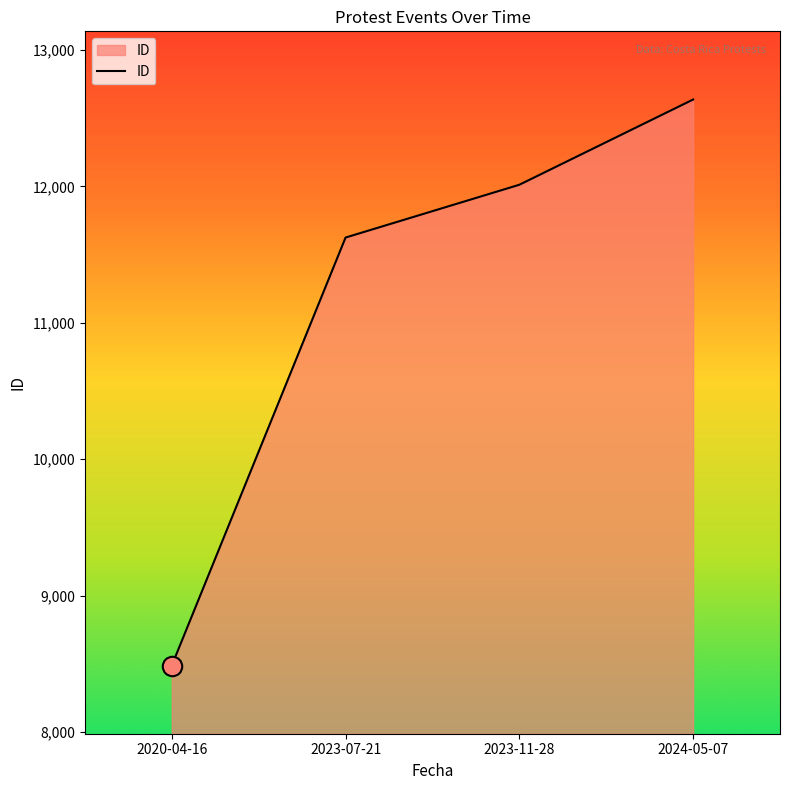

Reading left to right, extract all data points from this chart.

2020-04-16=8487	2023-07-21=11625	2023-11-28=12012	2024-05-07=12637